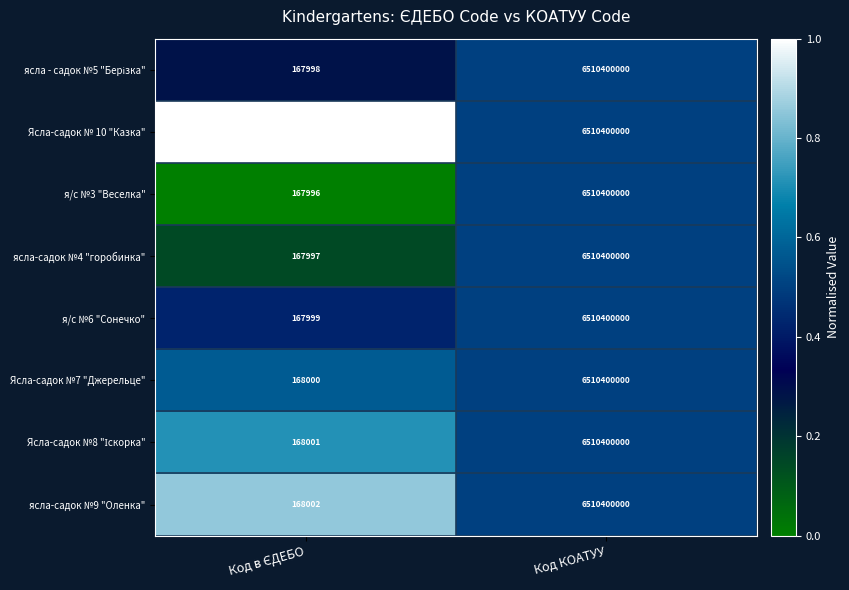

Count the number of data series in this chart.

8